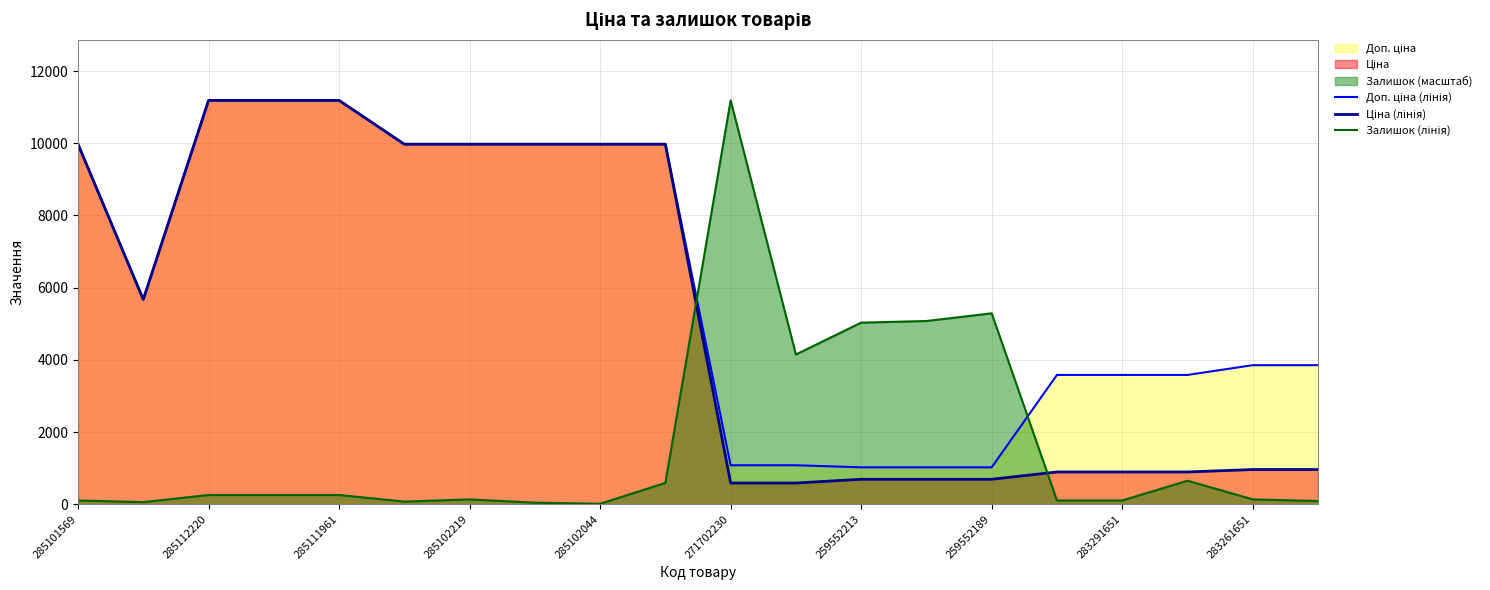

Which series has the largest total across all categories?

Доп. ціна (лінія)